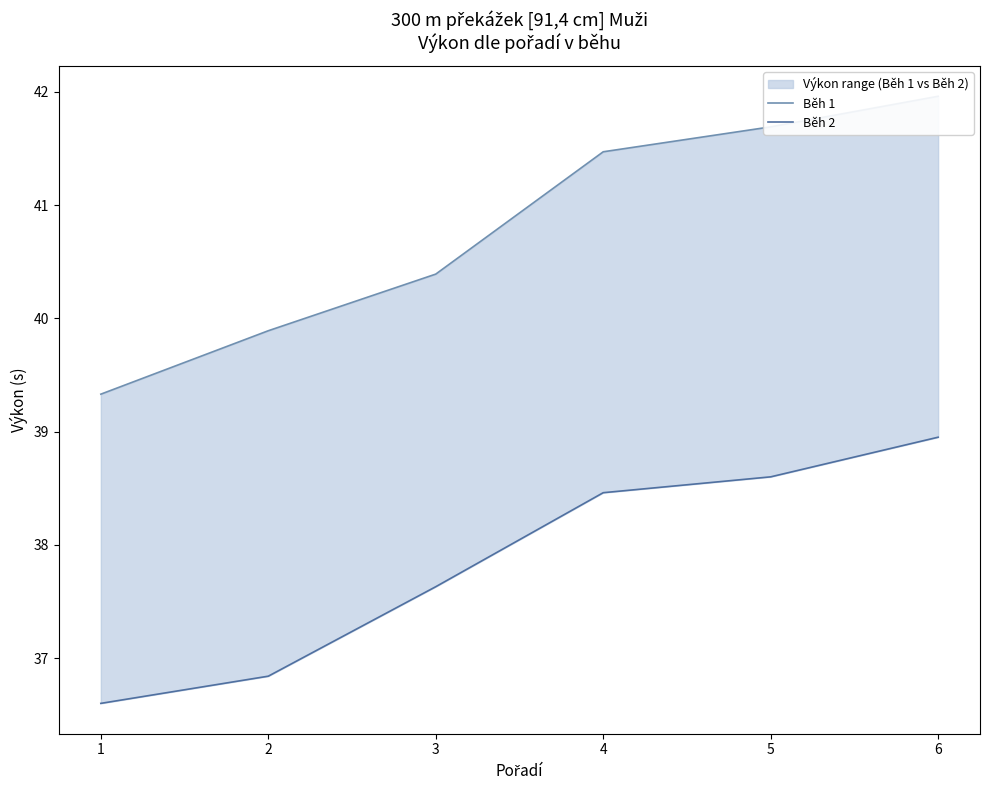

What are all the series names shown in the legend?

Běh 1, Běh 2